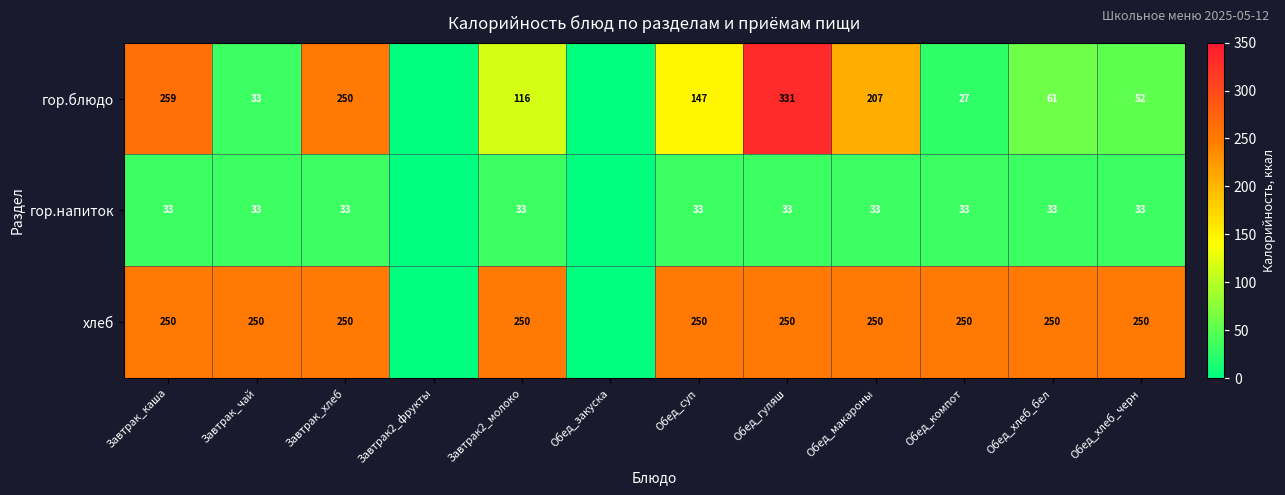

Is it true that гор.блюдо equals 331 at Обед_гуляш?

True